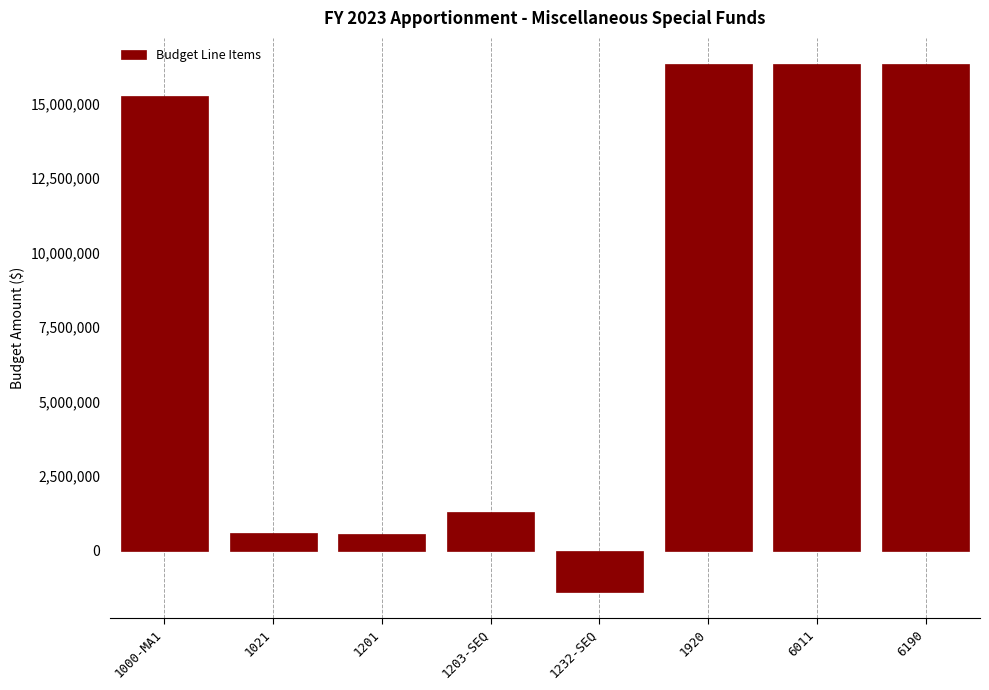

What is the minimum value shown in the chart?

-1376425